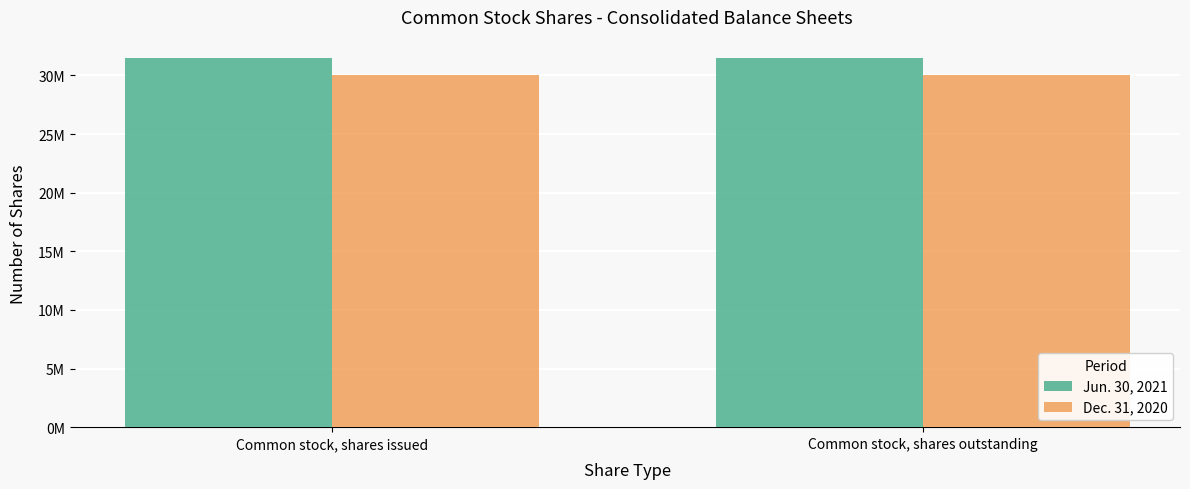

What are all the series names shown in the legend?

Jun. 30, 2021, Dec. 31, 2020